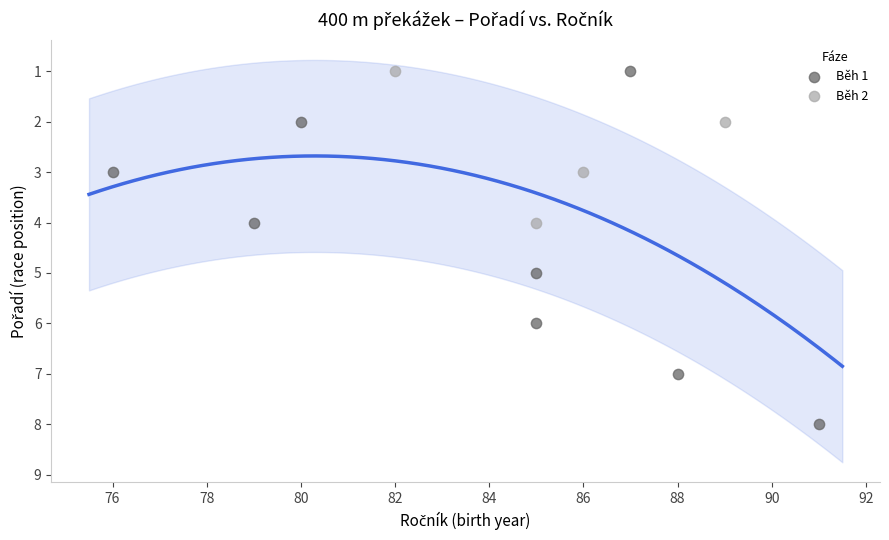

Which series has the widest spread of Y values?

Běh 1